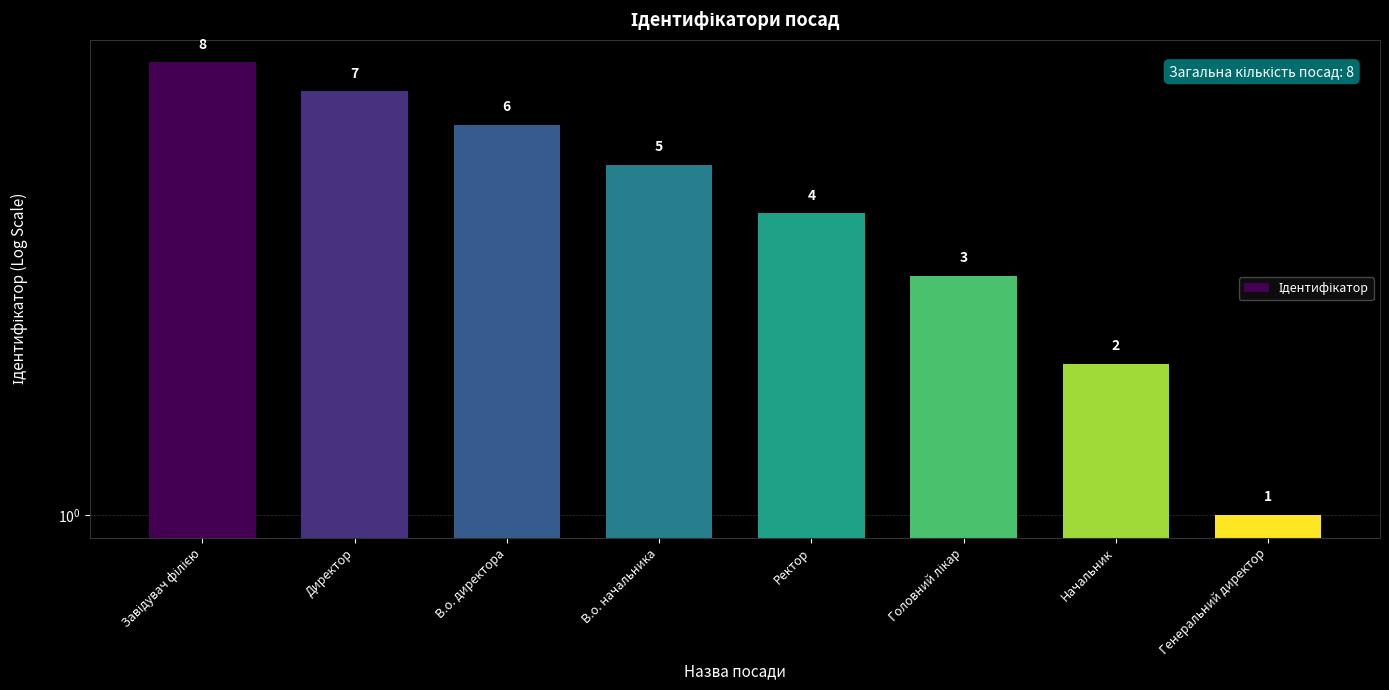

List the labels in order of value, smallest first.

Генеральний директор, Начальник, Головний лікар, Ректор, В.о. начальника, В.о. директора, Директор, Завідувач філією